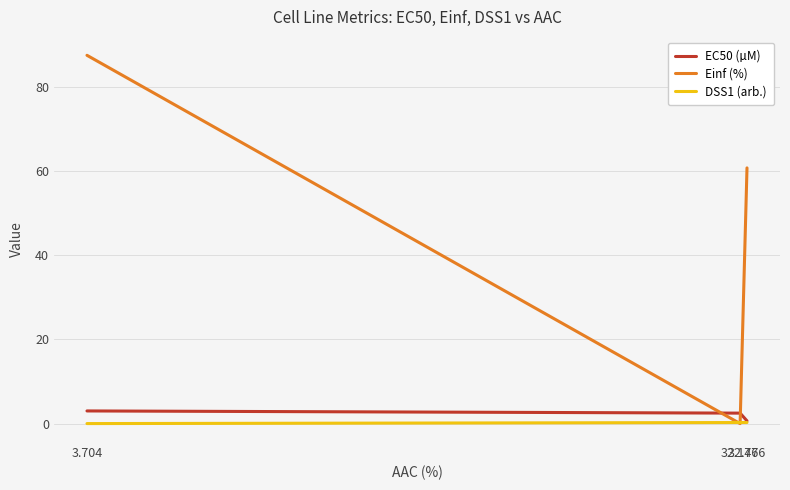

Which category has the highest value across all series?

3.704